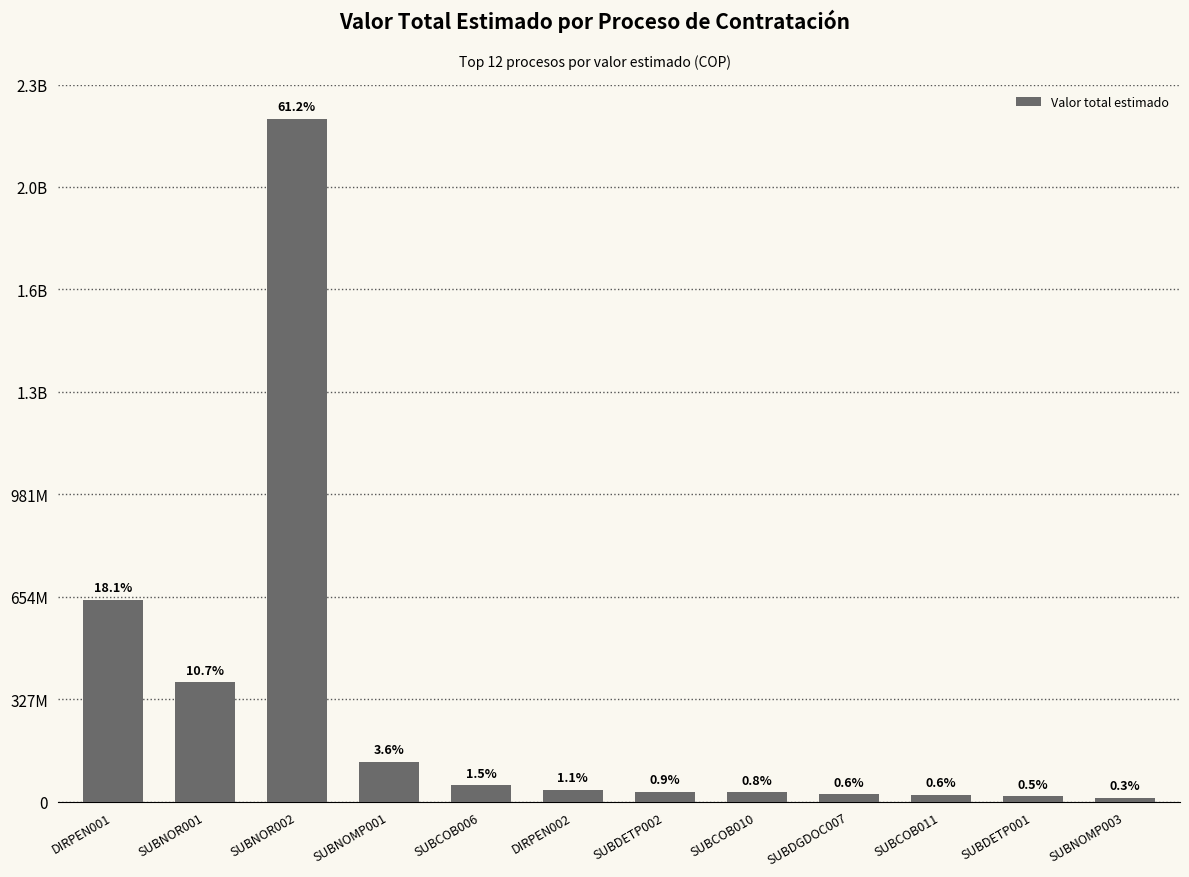

Does the chart contain any negative values?

No